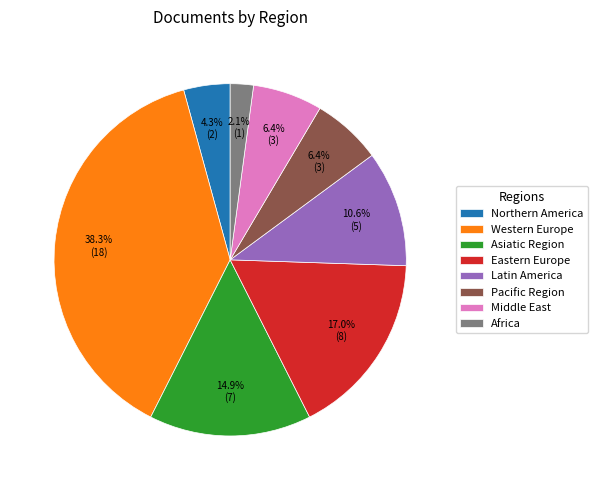

To the nearest percent, what is the combined percentage of Eastern Europe and Latin America?

28%